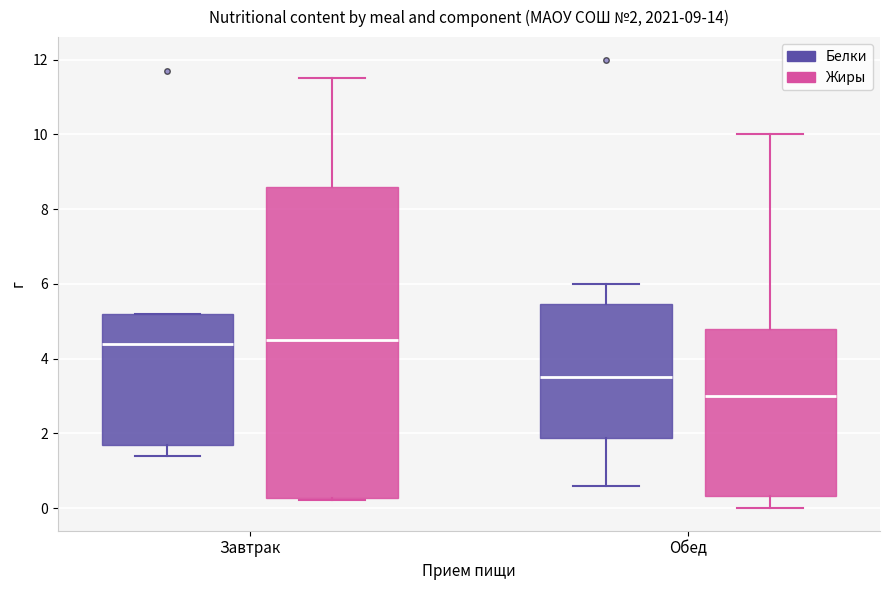

Which box has the lowest median line?

Обед (Жиры)